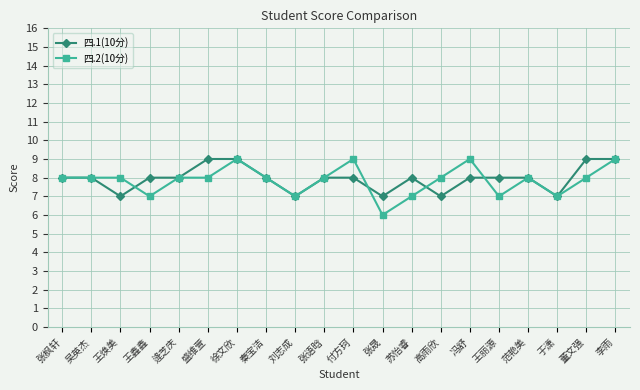

How many lines are shown in the chart?

2